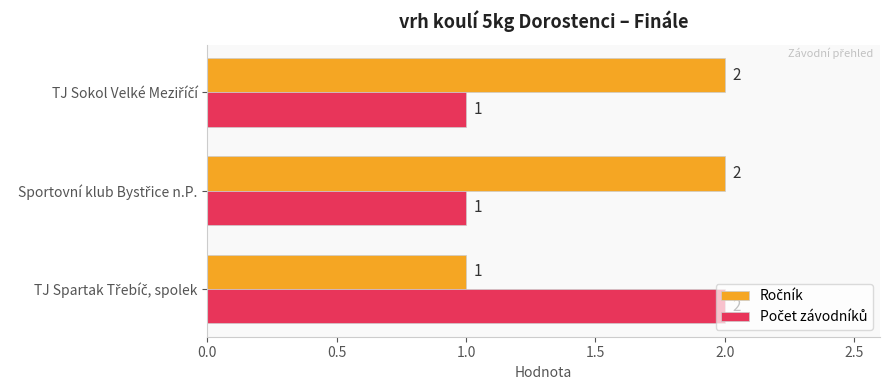

At how many categories does at least one series exceed 1?

3